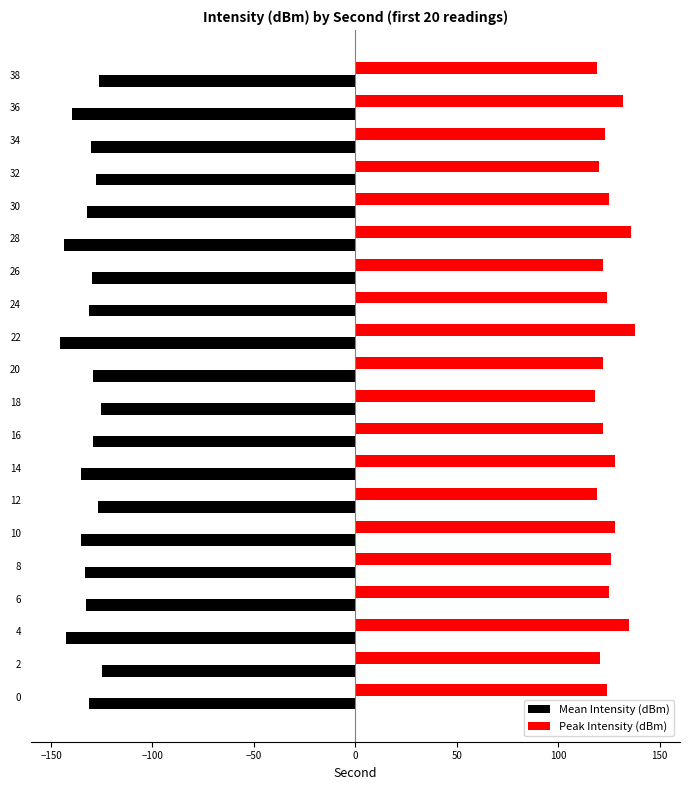

What is the difference between the highest and lowest values at 4?

277.8